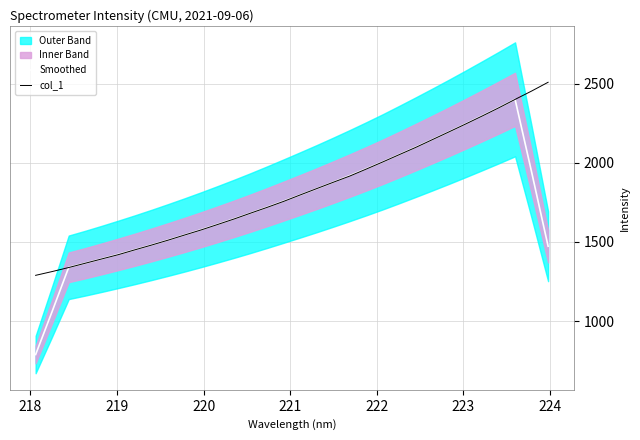

What is the minimum value for col_1?

1289.2